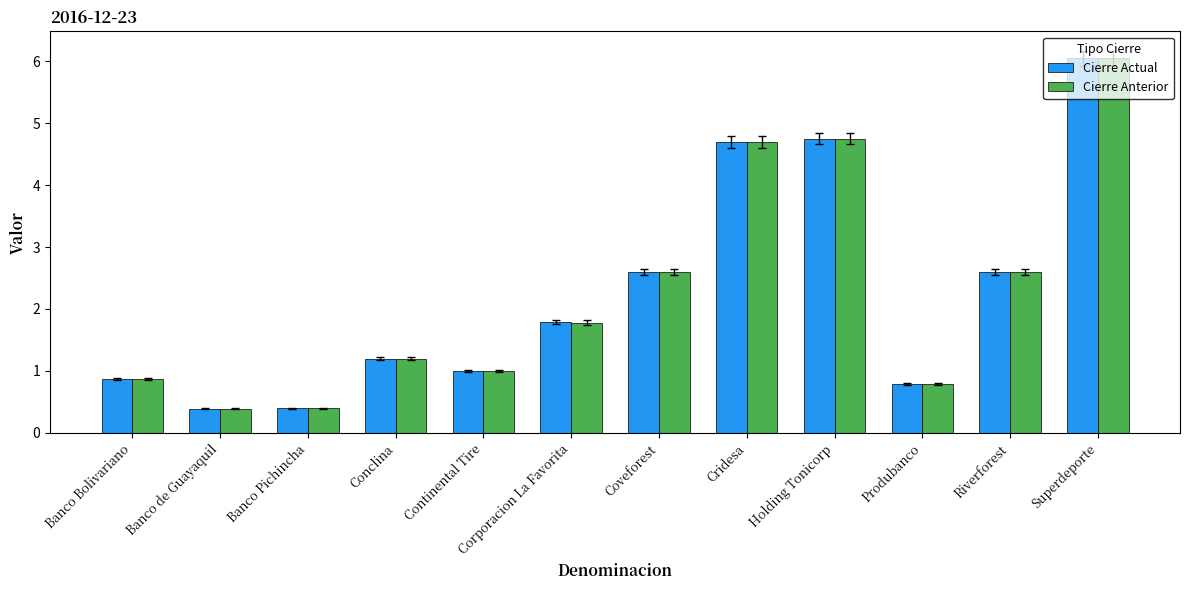

What is the minimum value for Cierre Actual?

0.4